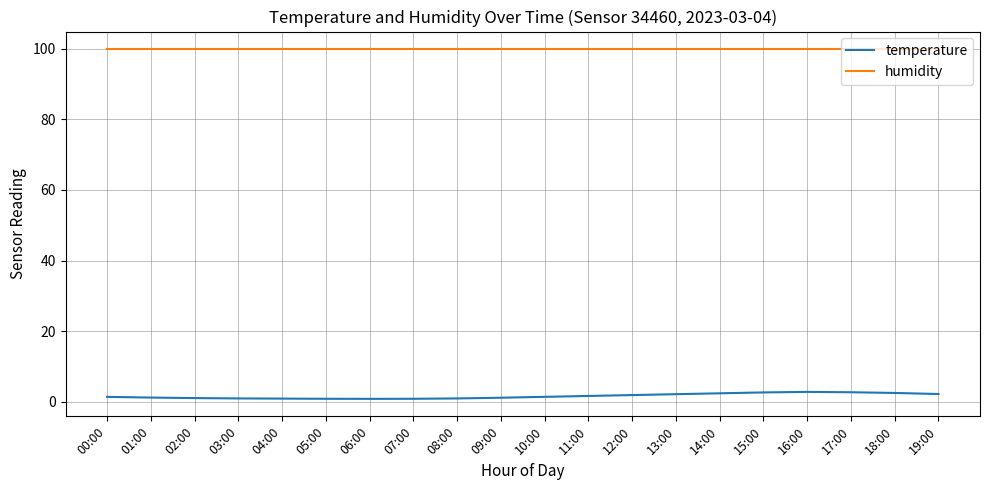

How many series are shown in this chart?

2